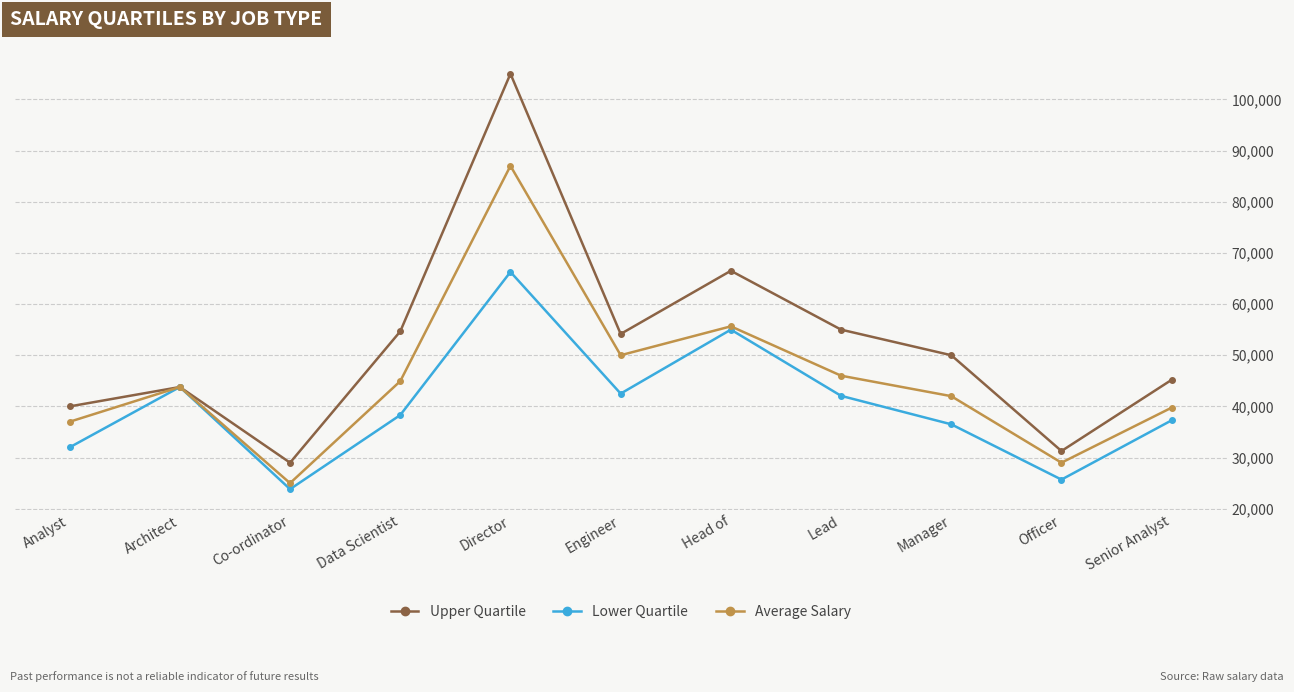

At which label does Lower Quartile first exceed 38310?

Architect